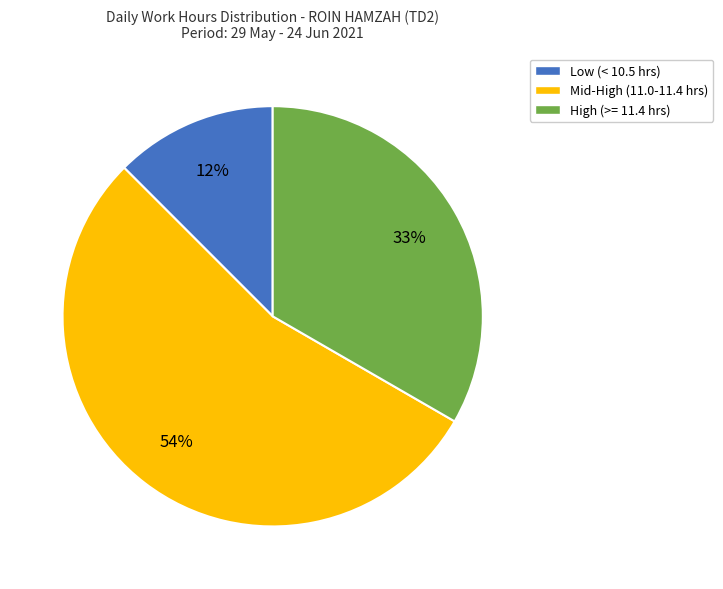

To the nearest percent, what is the difference between the largest and smallest slice percentages?

42%